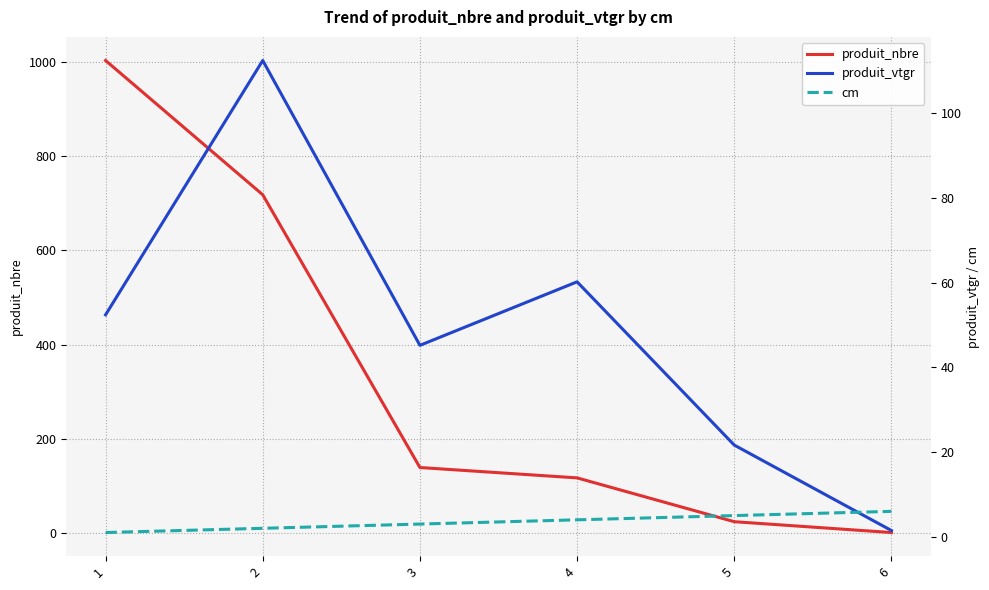

What is the spread (max minus min) of values at 6?

5.0